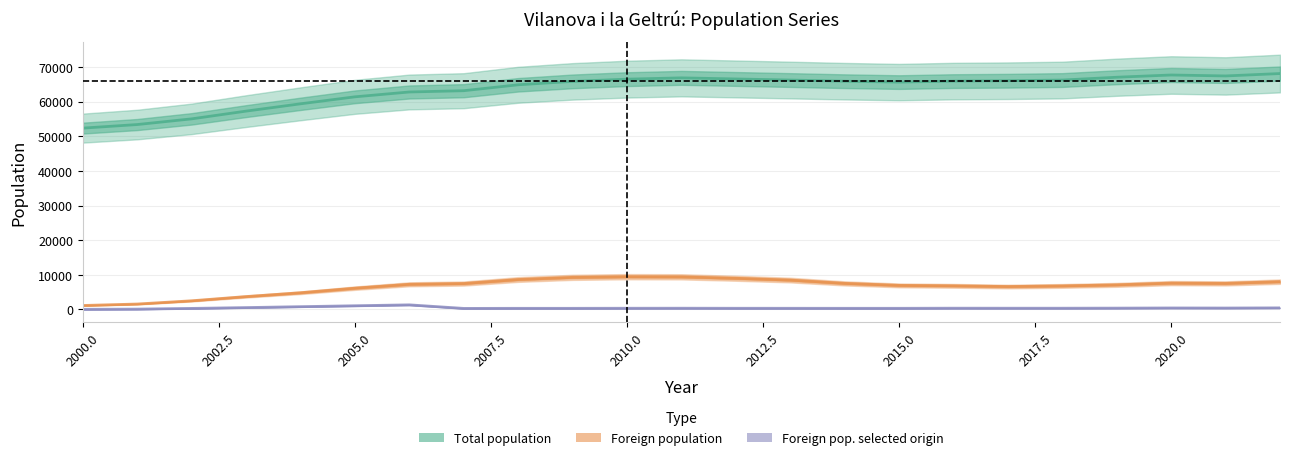

What is the total value across all series at 2015.0?

72986